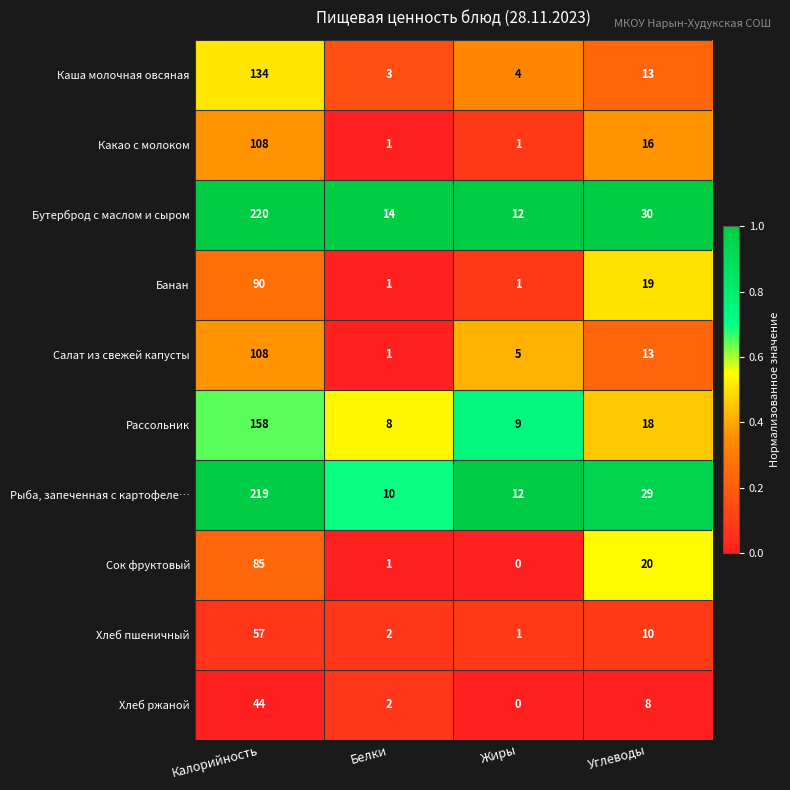

What is the total value across all series at Калорийность?

1223